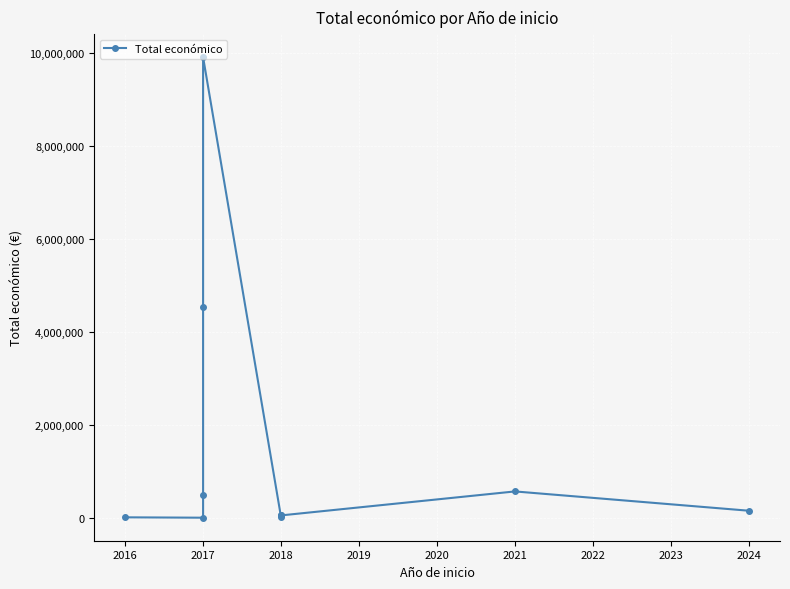

Where does the data first go above 150000?

2017